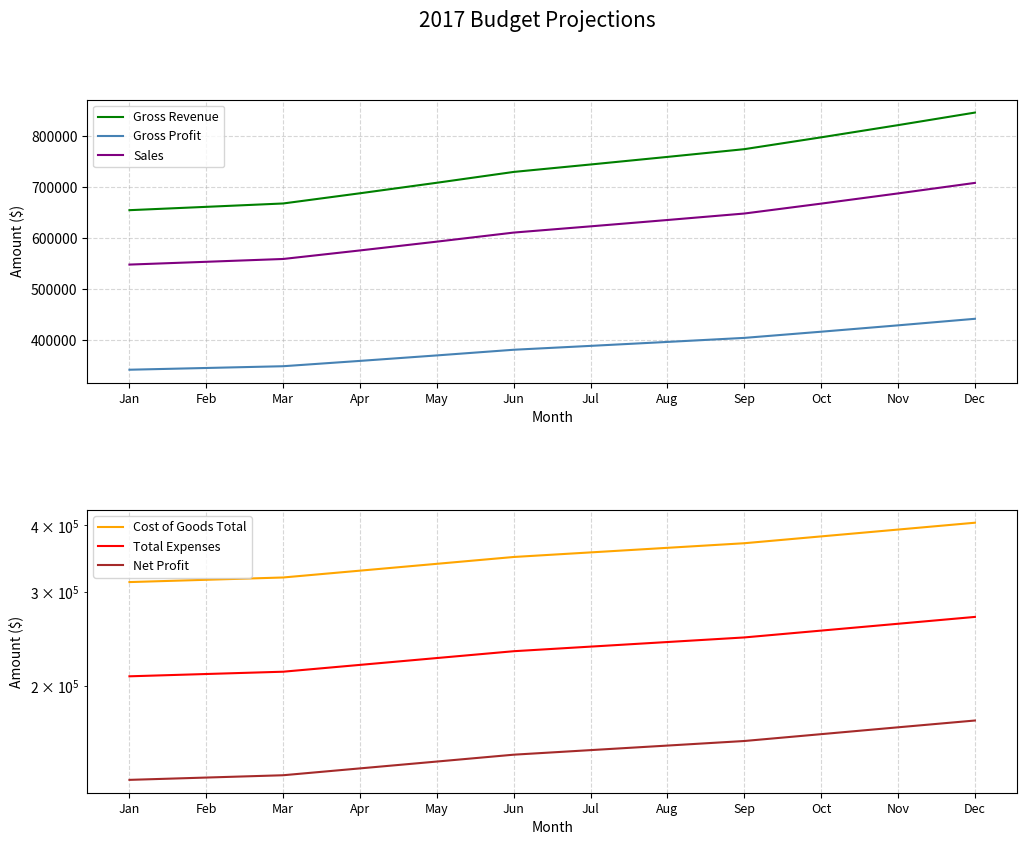

What is the maximum value shown in the chart?

846400